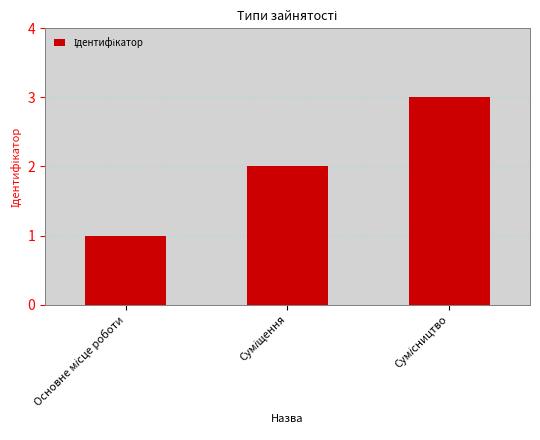

What is the maximum value shown in the chart?

3